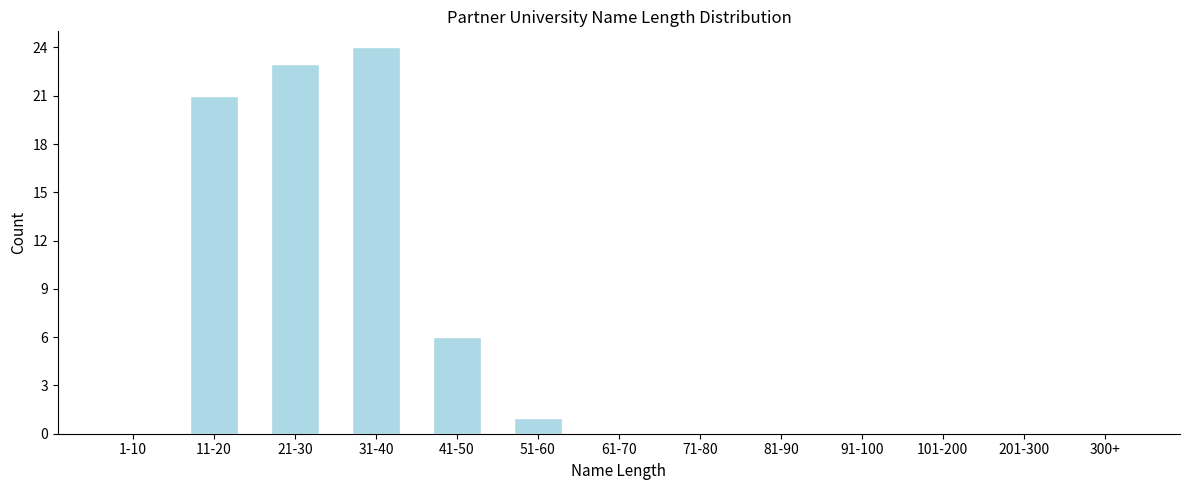

Reading left to right, transcribe all the data shown in this chart.

1-10=0	11-20=21	21-30=23	31-40=24	41-50=6	51-60=1	61-70=0	71-80=0	81-90=0	91-100=0	101-200=0	201-300=0	300+=0